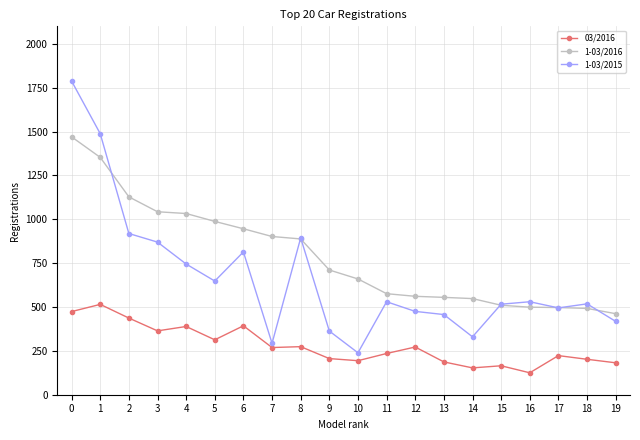

Rank the series at 1 from highest to lowest value.

1-03/2015, 1-03/2016, 03/2016